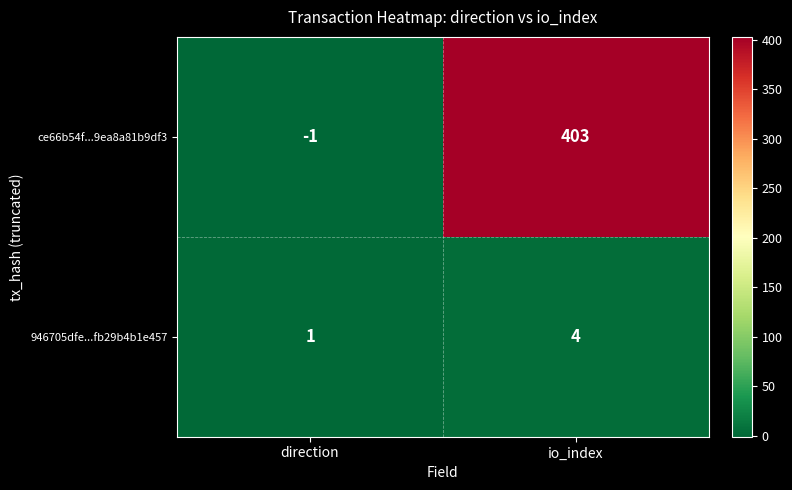

At how many categories does at least one series exceed 223?

1